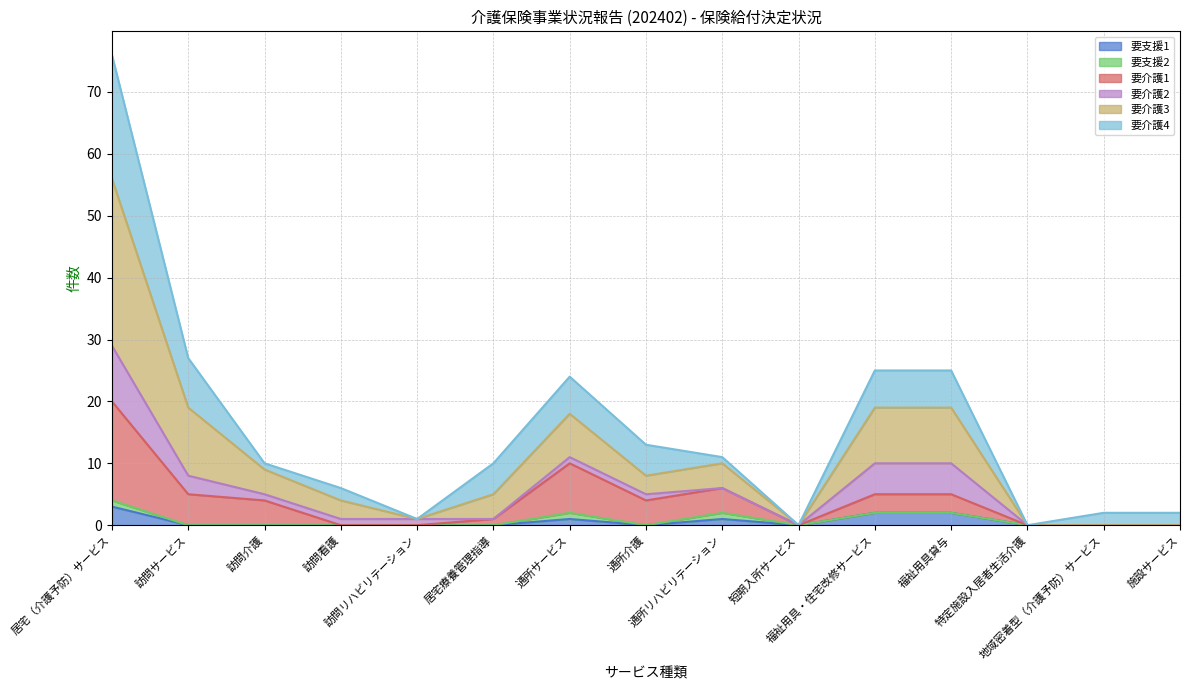

Is it true that 要介護1 equals 0 at 地域密着型（介護予防）サービス?

True